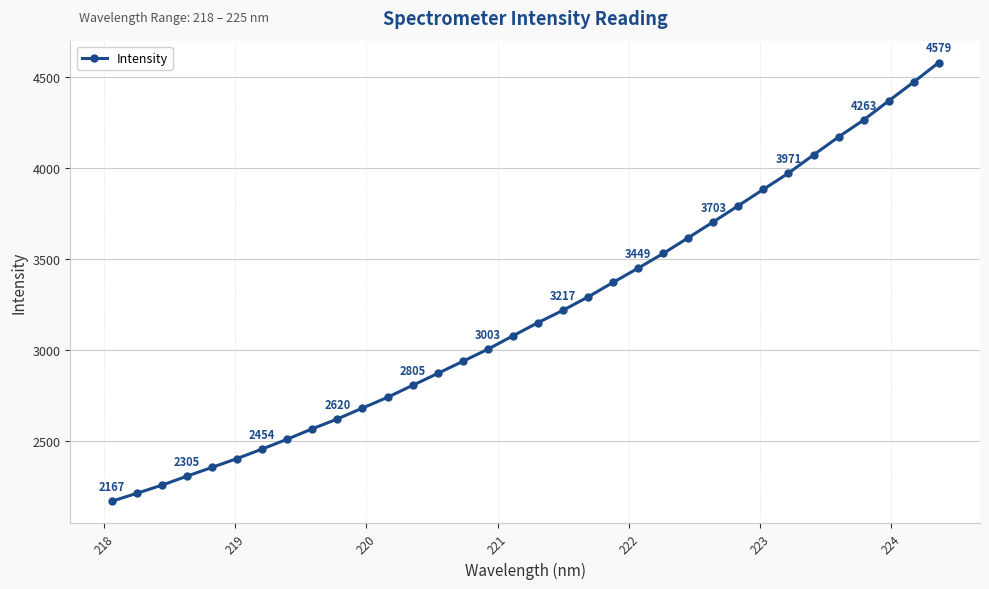

What is the maximum value shown in the chart?

4578.7